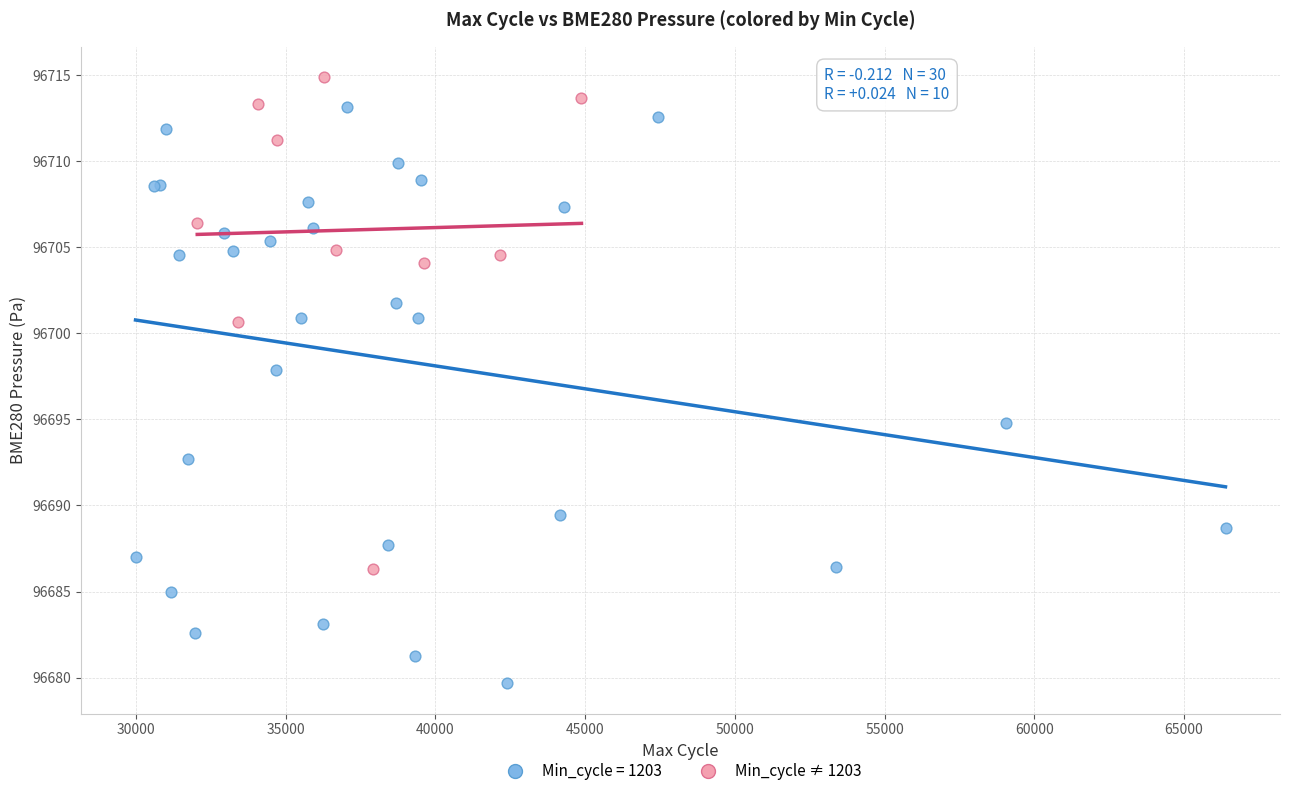

Which series has the widest spread of Y values?

Min_cycle = 1203